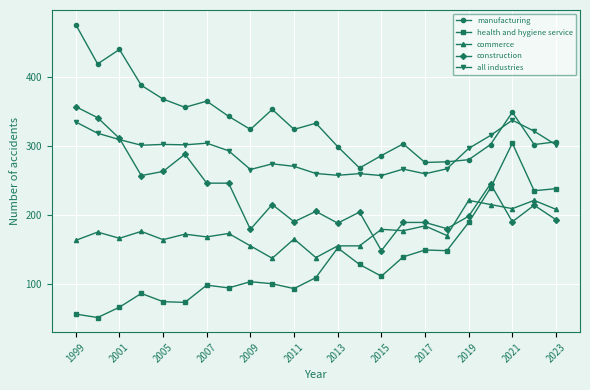

Which series has the largest range (max minus min)?

health and hygiene service